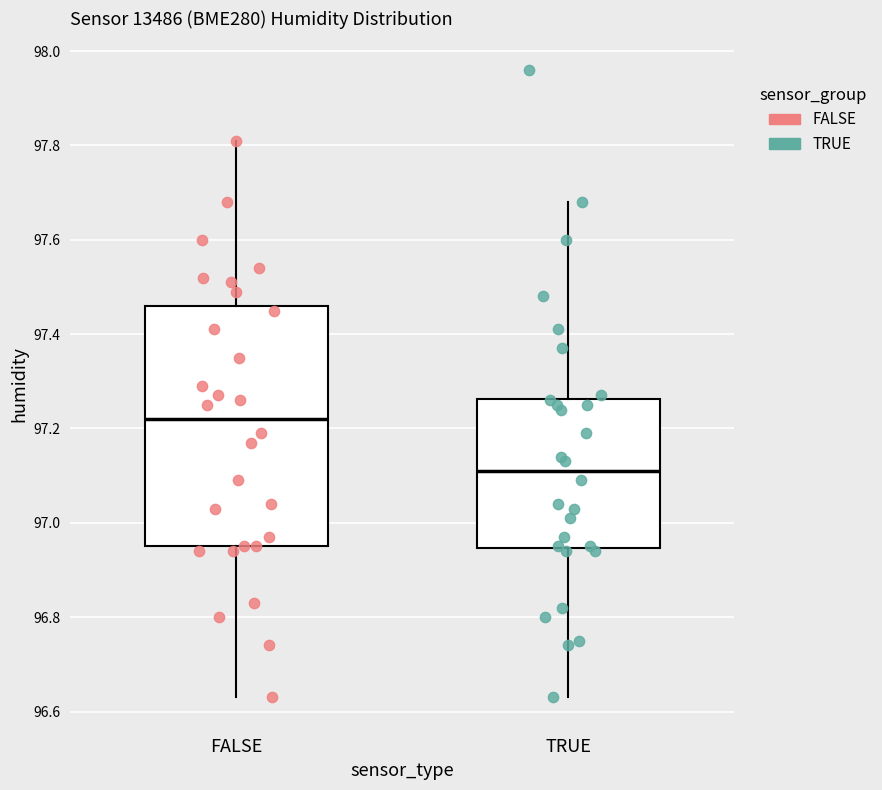

Reading left to right, read every box against the y-axis: the position of its median line, the range the box covers, and the ends of its whiskers. The values are not printed on the chart, so give them approximately, as read against the axis.

FALSE: median 97.22, box 96.96 to 97.46, whiskers 96.64 to 97.82
TRUE: median 97.12, box 96.94 to 97.26, whiskers 96.64 to 97.68